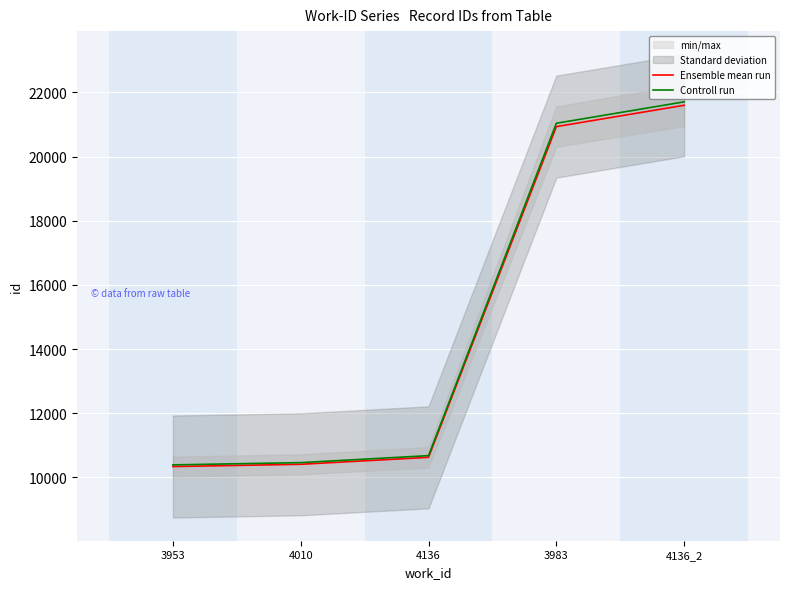

Which series has the widest spread of values?

Controll run